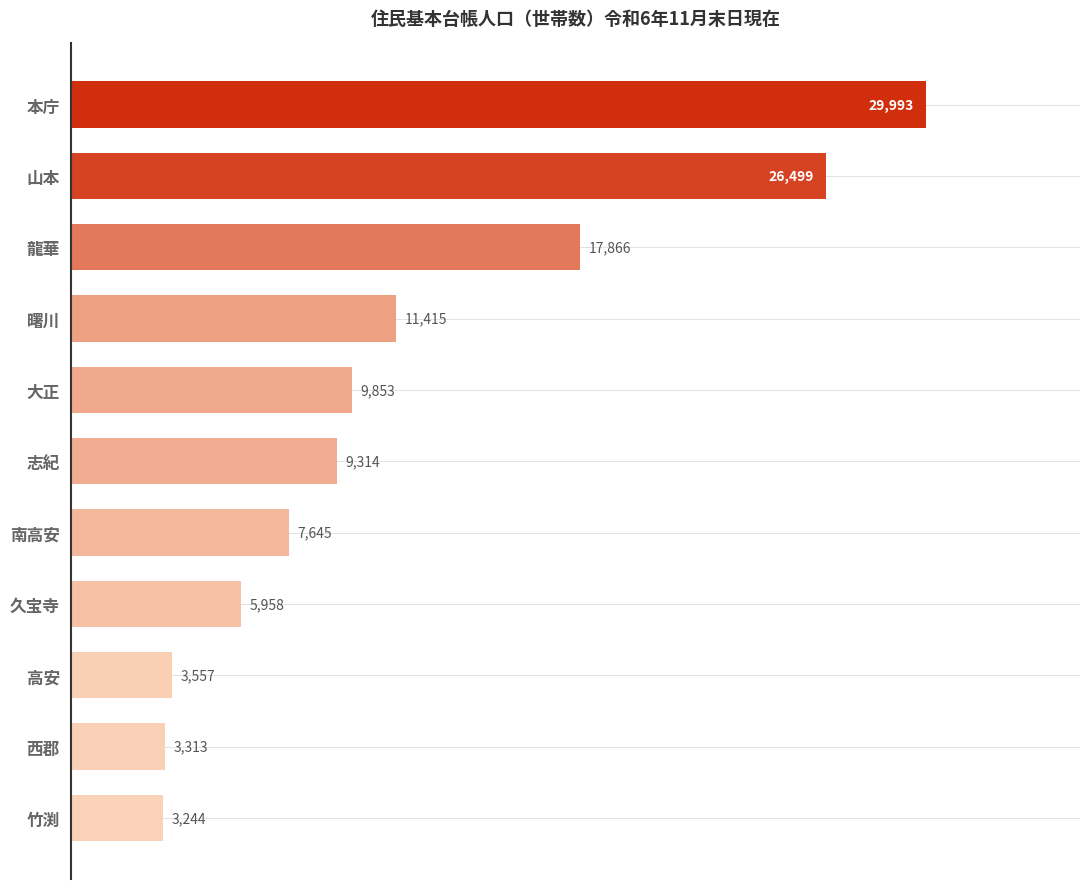

Reading bottom to top, what are all the values shown in this chart?

3244	3313	3557	5958	7645	9314	9853	11415	17866	26499	29993